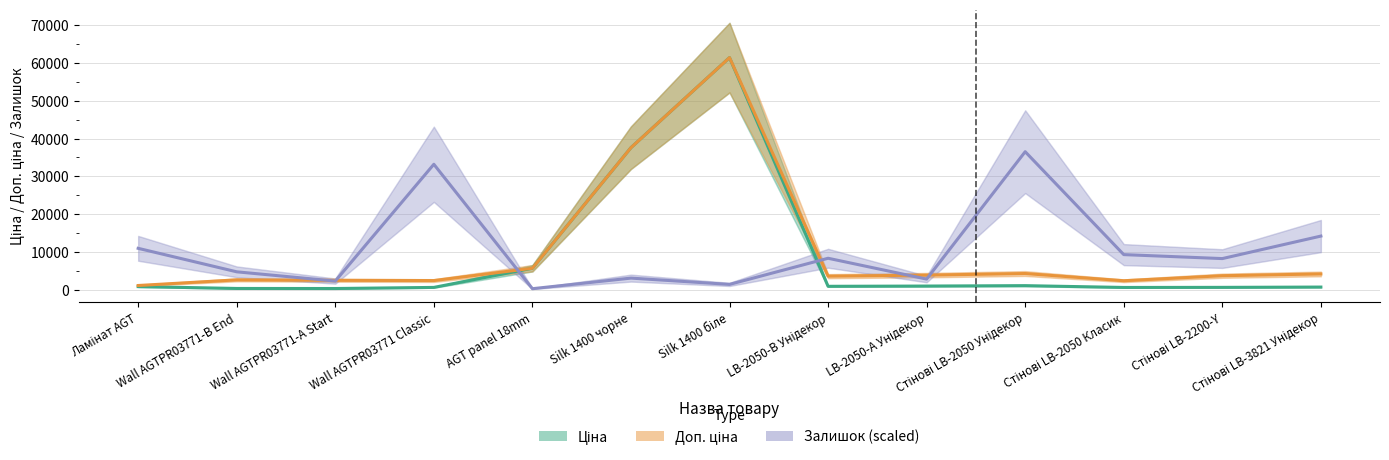

Reading right to left, list all the values displayed in this chart.

Ціна: 694.3	617.0	591.6	1069.8	963.5	895.9	61434.3	37593.6	5673.8	603.7	310.3	324.8	818.5
Доп. ціна: 4165.6	3701.9	2366.5	4279.1	3854.0	3583.6	61434.3	37593.6	5673.8	2414.8	2482.4	2598.3	1109.2
Залишок (scaled): 14191.5	8234.6	9285.8	36529.9	2803.3	8322.2	1401.6	3066.1	262.8	33201.1	2277.6	4730.5	10950.2